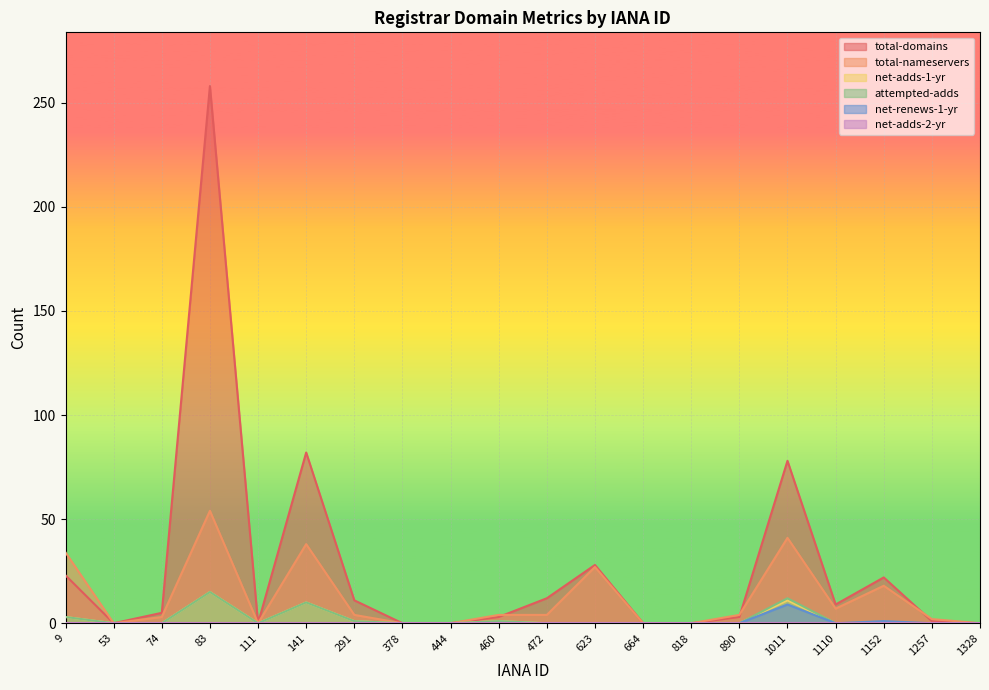

Which has a higher value, 74 or 623?

623